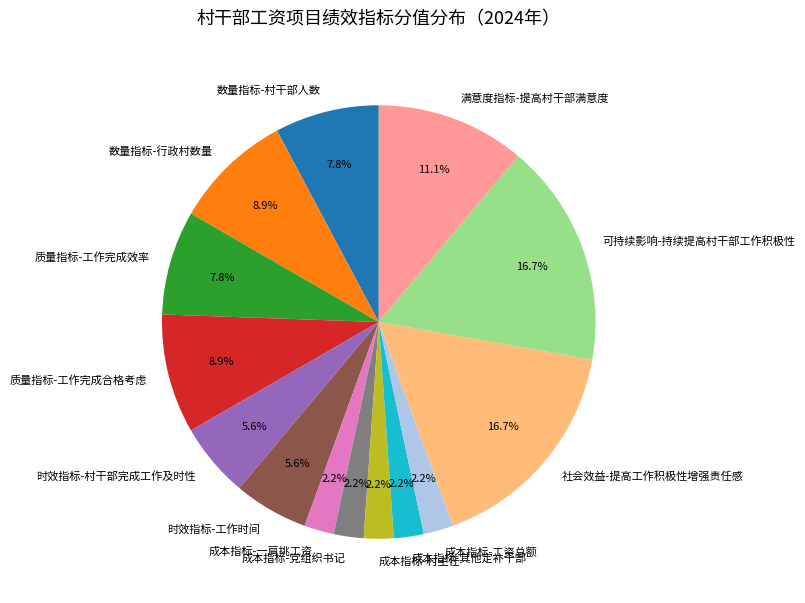

What is the ratio of the value at 质量指标-工作完成合格考虑 to the value at 成本指标-村主任?

4.0